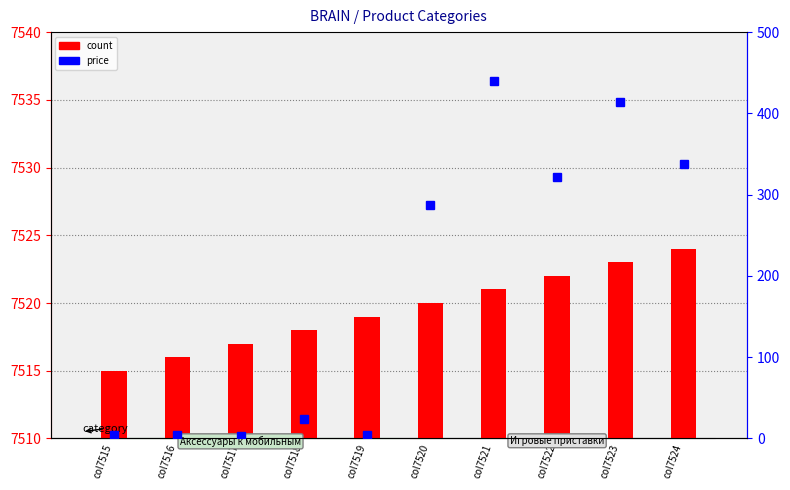

How many values in the count series exceed 7520?

4